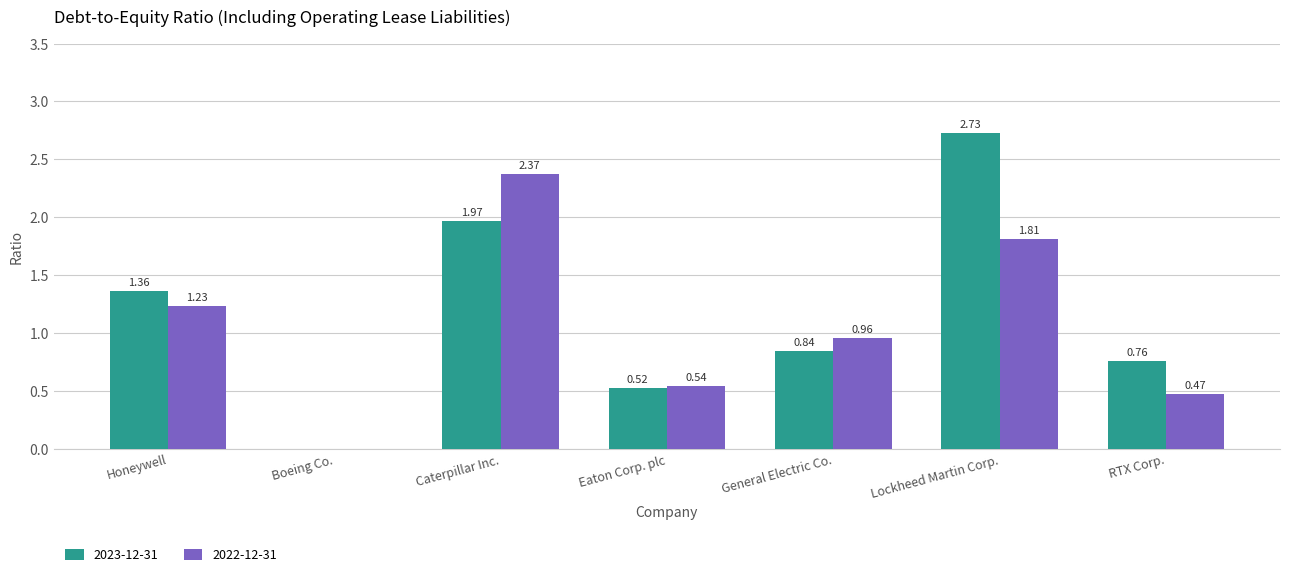

Which series has the largest total across all categories?

2023-12-31